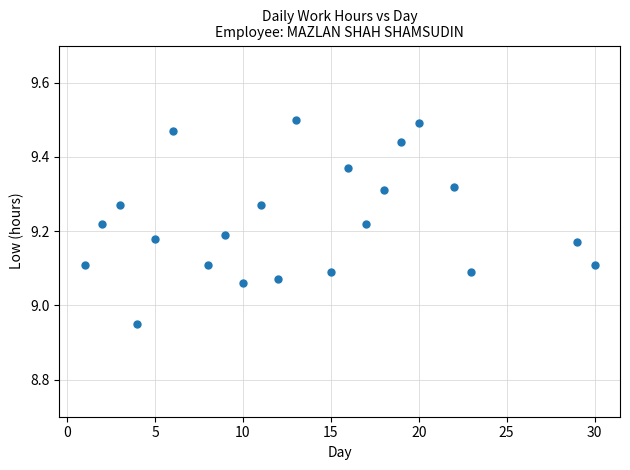

What is the range of X values (max minus min)?

29.0